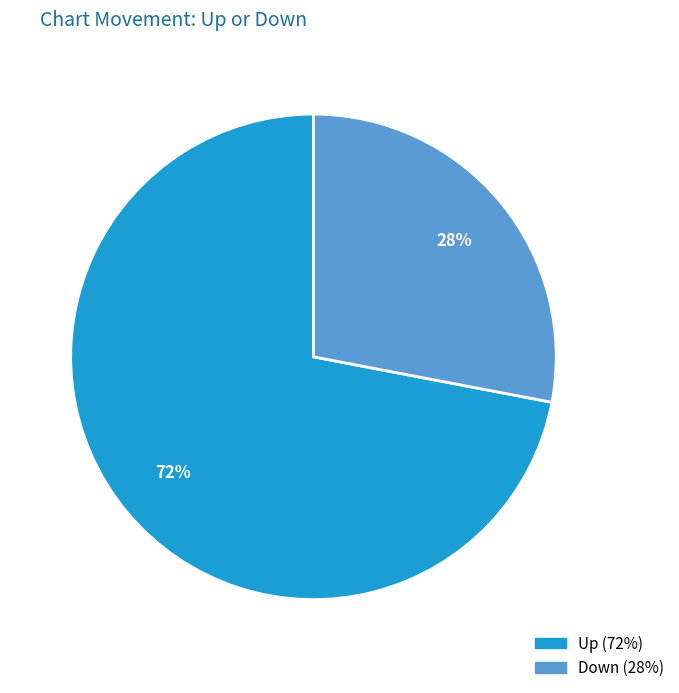

Is there any slice that represents more than half of the pie?

Yes